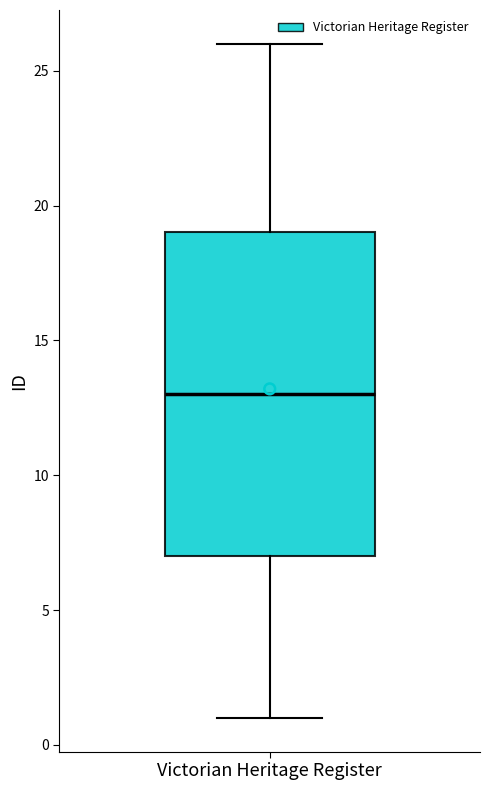

Where is the lower edge of the box for Victorian Heritage Register on the y-axis? The values are not printed on the chart, so give them approximately, as read against the axis.

7